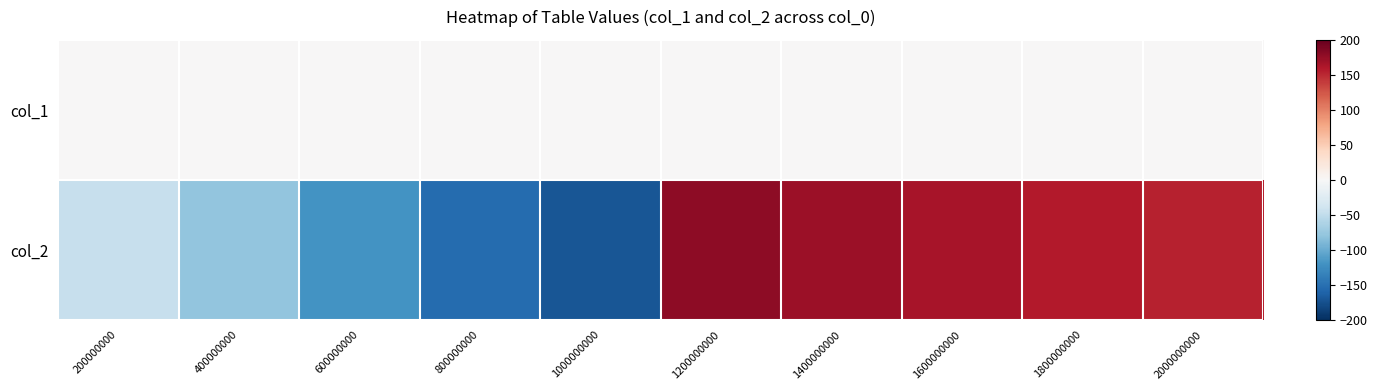

At which category does the chart reach its minimum across all series?

1000000000